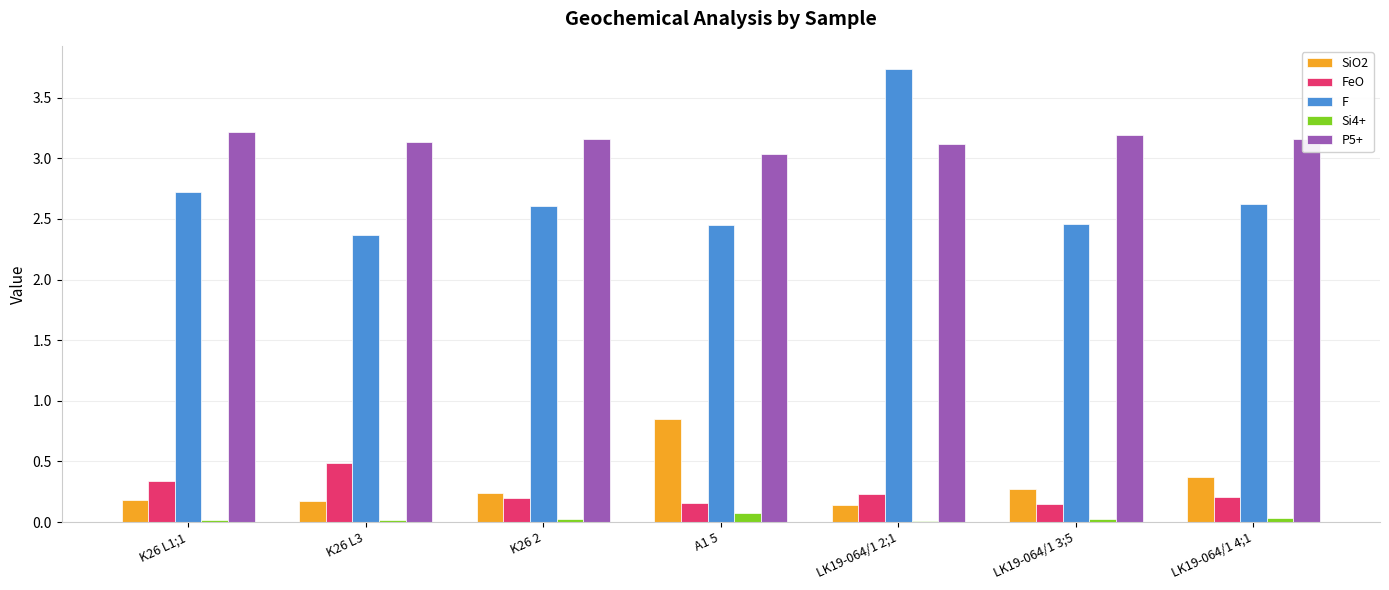

Which category has the lowest value in the P5+ series?

A1 5